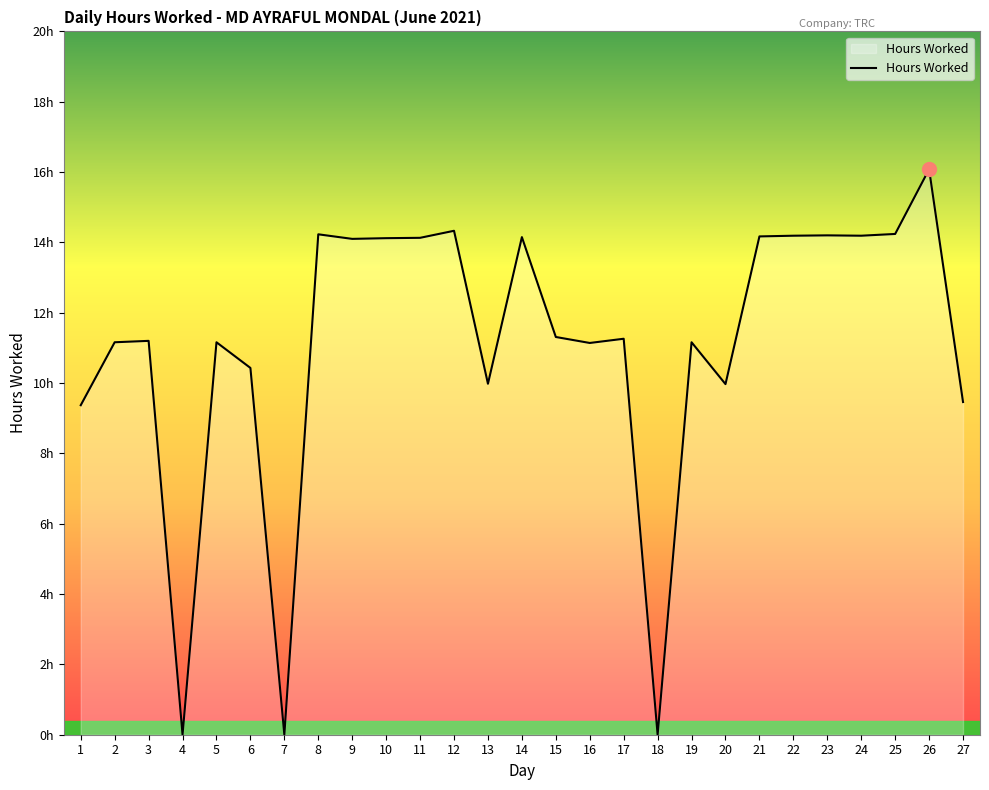

Reading left to right, transcribe all the data shown in this chart.

9.4	11.2	11.2	0.0	11.2	10.4	0.0	14.2	14.1	14.1	14.1	14.3	10.0	14.2	11.3	11.1	11.3	0.0	11.2	10.0	14.2	14.2	14.2	14.2	14.2	16.1	9.5